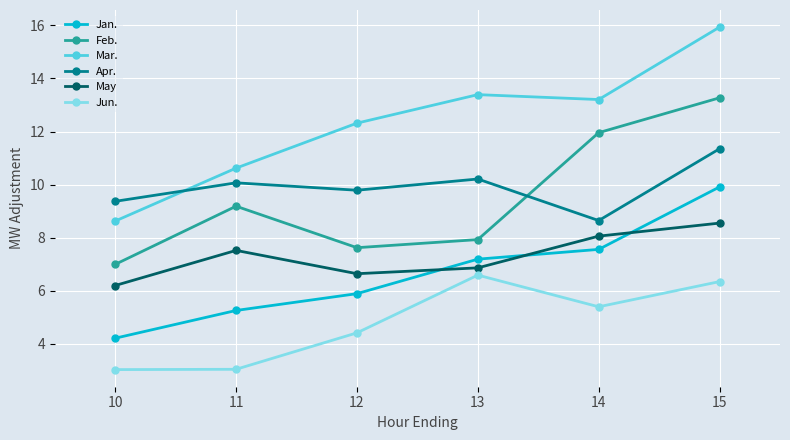

At which category is the sum across all series the highest?

15